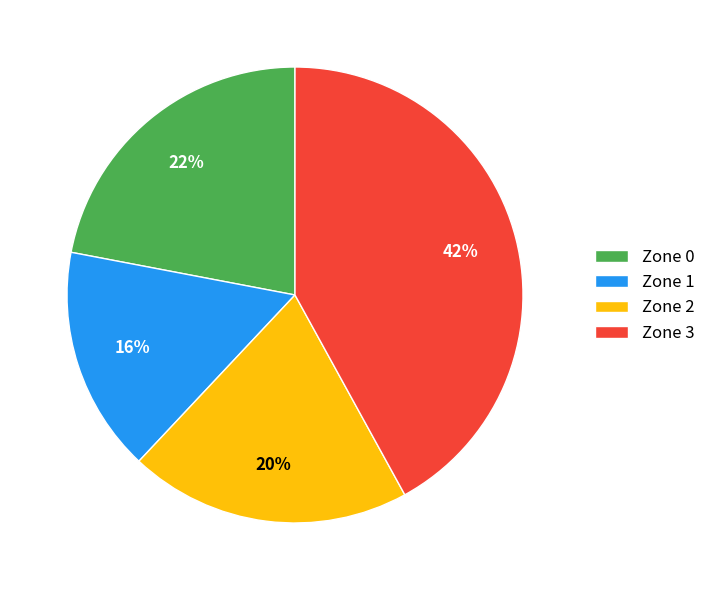

Which has a higher value, Zone 2 or Zone 3?

Zone 3